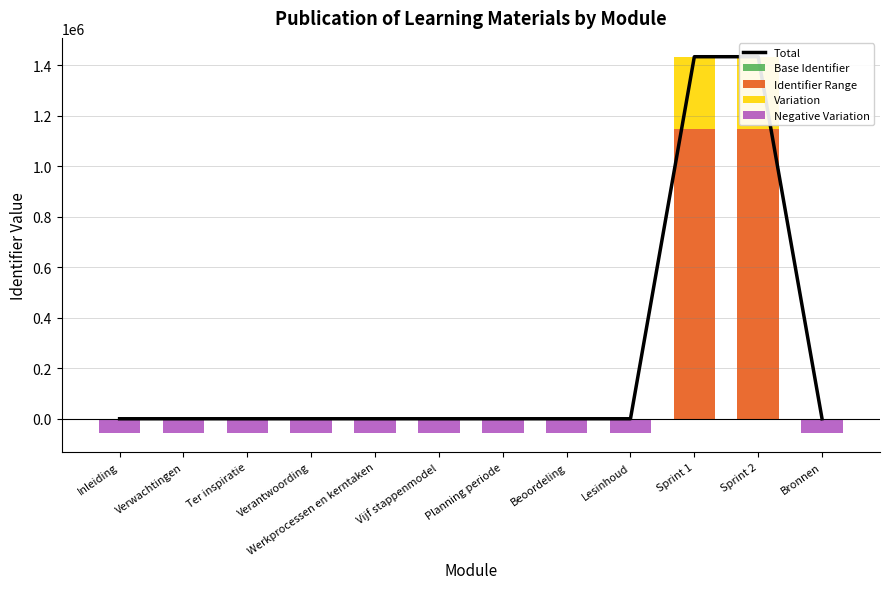

The Total series shows 17.2 at Inleiding. True or false?

False